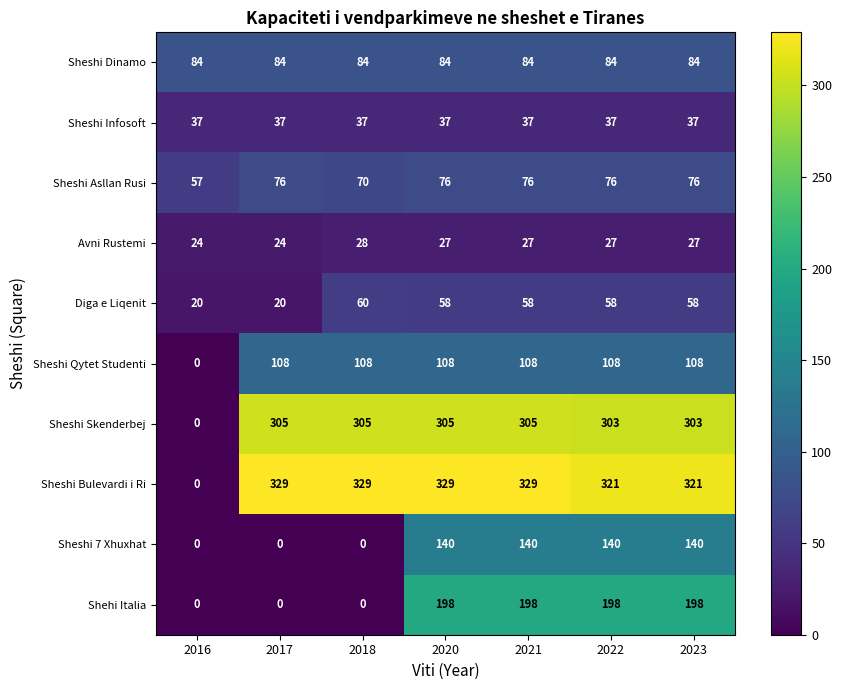

Which series has the largest range (max minus min)?

Sheshi Bulevardi i Ri